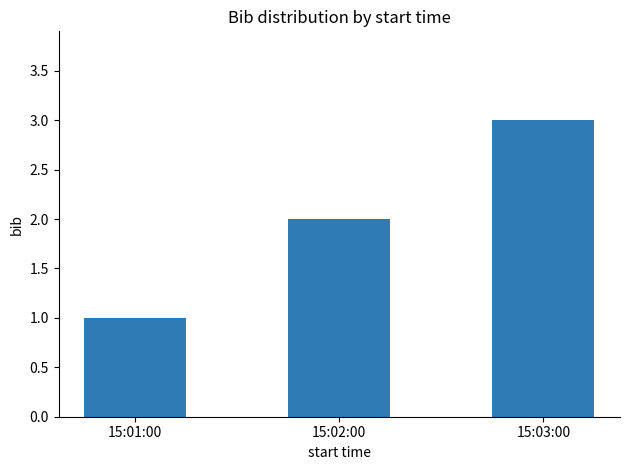

Reading left to right, what are all the values shown in this chart?

15:01:00=1	15:02:00=2	15:03:00=3